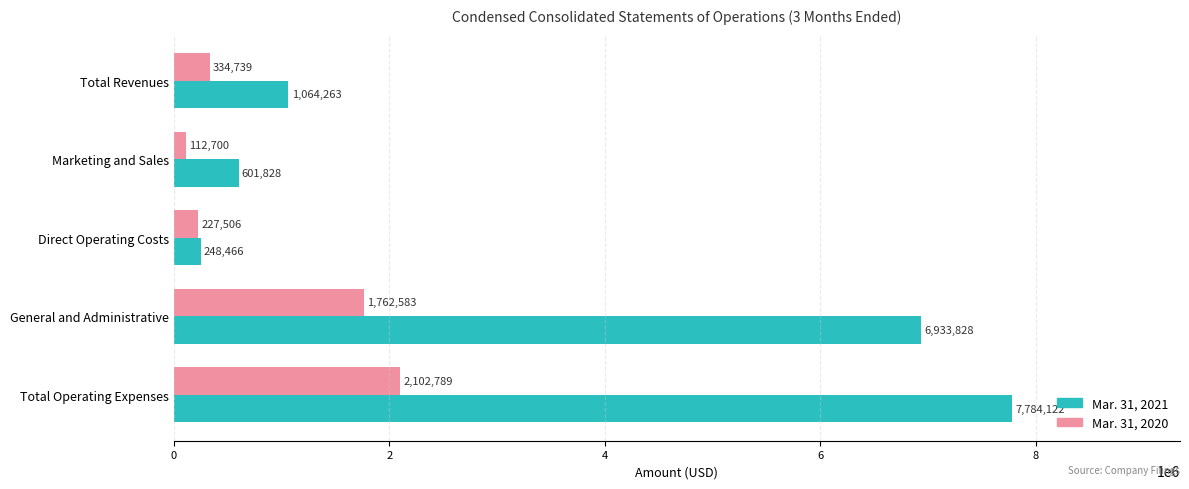

What is the difference between the second highest and minimum values in the Mar. 31, 2021 series?

6685362